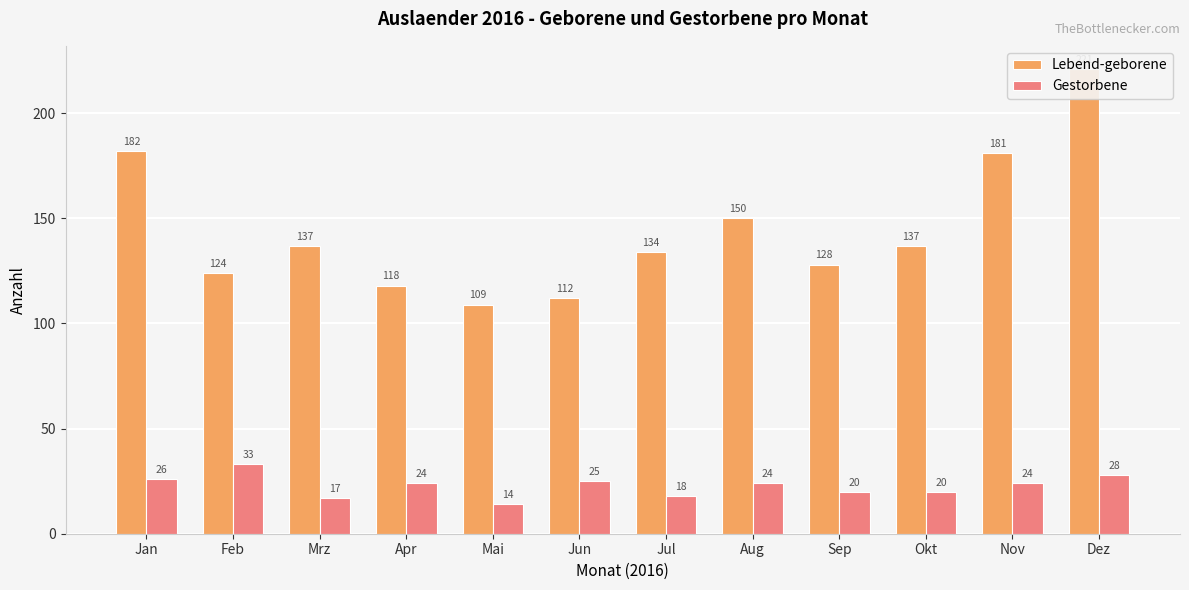

At which category does the chart reach its peak across all series?

Dez